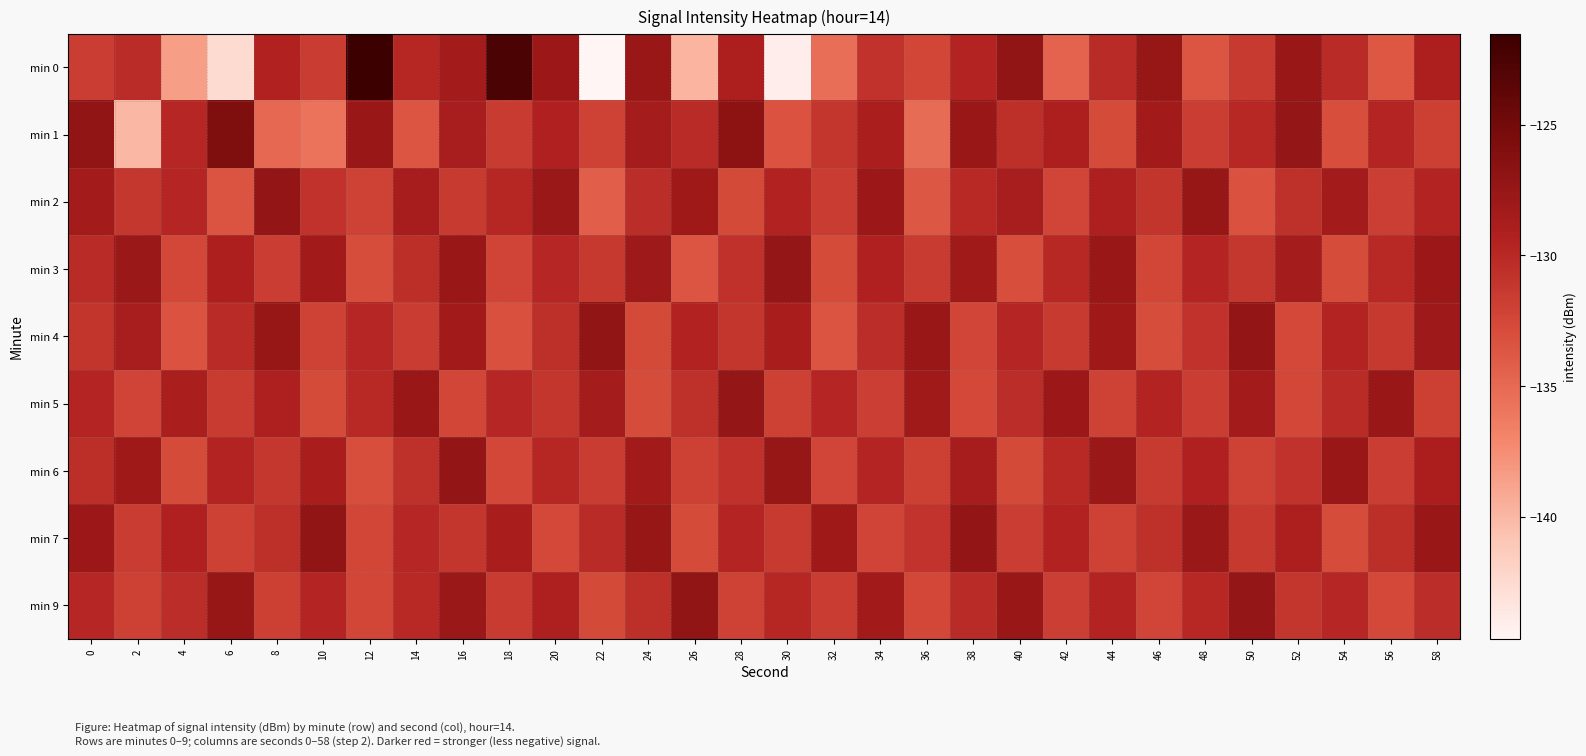

Rank the series by their maximum value, from lowest to highest.

min 3, min 5, min 2, min 6, min 4, min 7, min 9, min 1, min 0